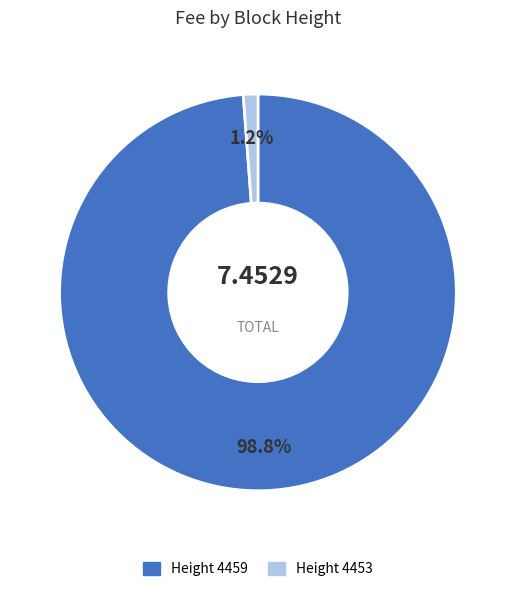

How many slices are in this pie chart?

2